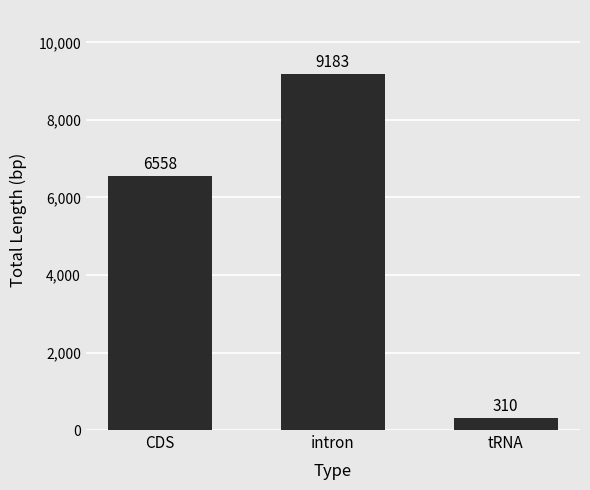

What is the label of the 3rd bar from the left?

tRNA